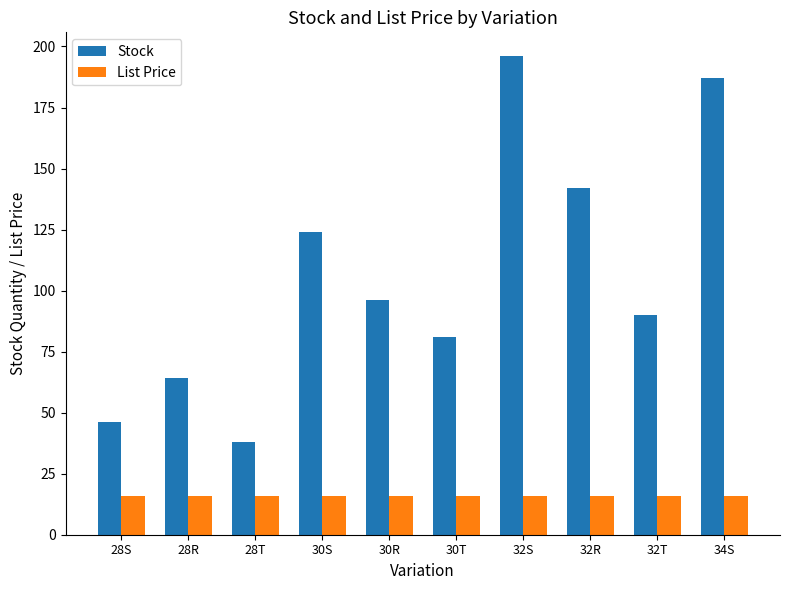

At 32R, list the series in order from smallest to largest.

List Price, Stock